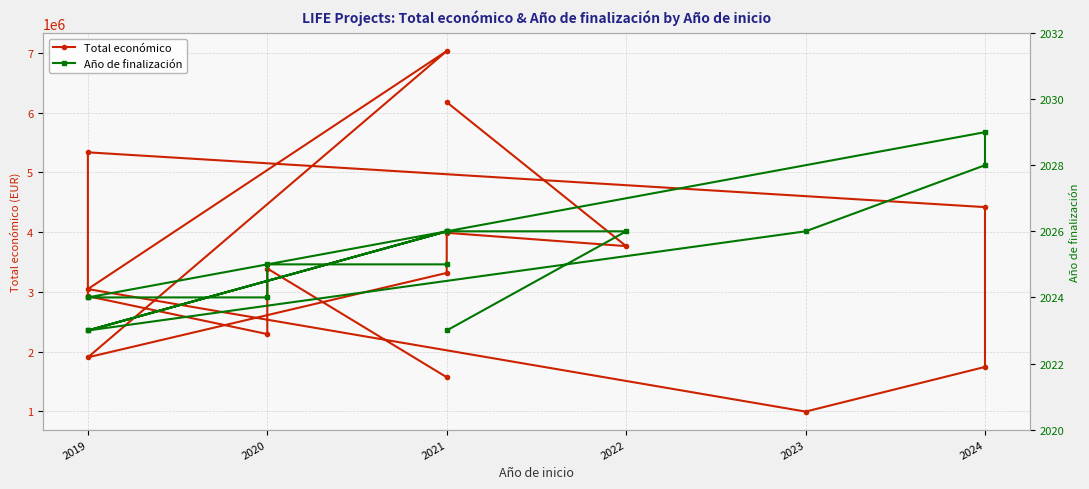

Does the chart display data point markers on the line(s)?

Yes